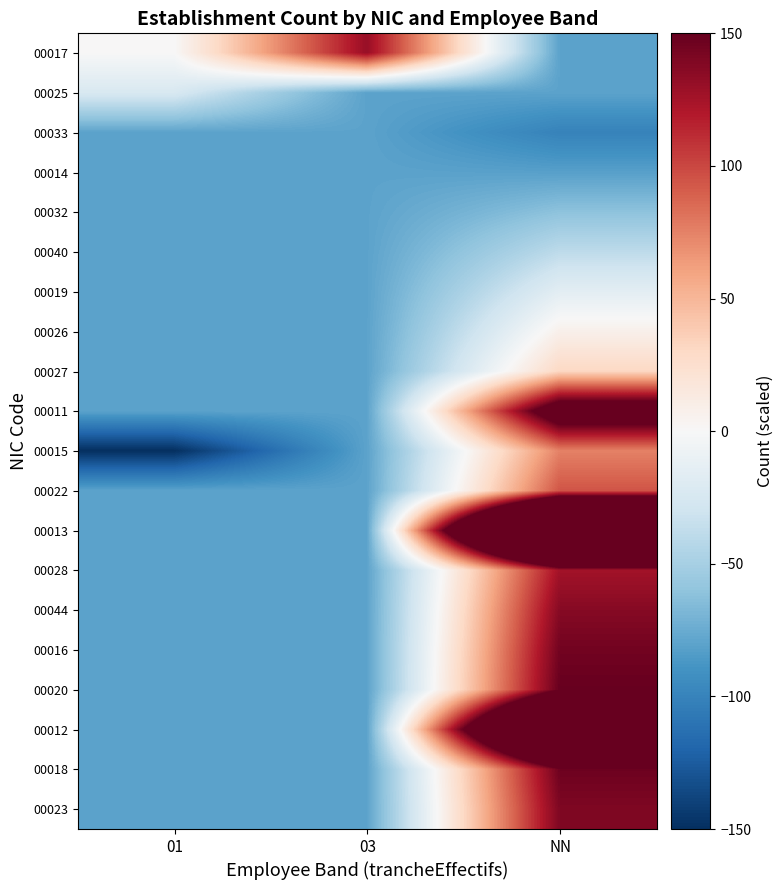

At which category does the chart reach its minimum across all series?

01